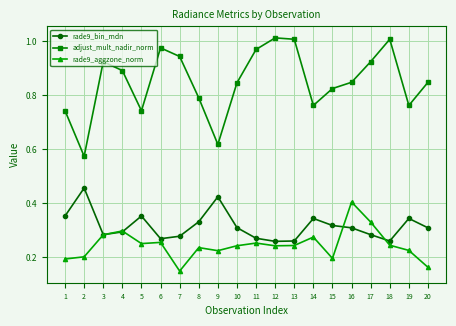

What is the sum of all adjust_mult_nadir_norm values?

17.0